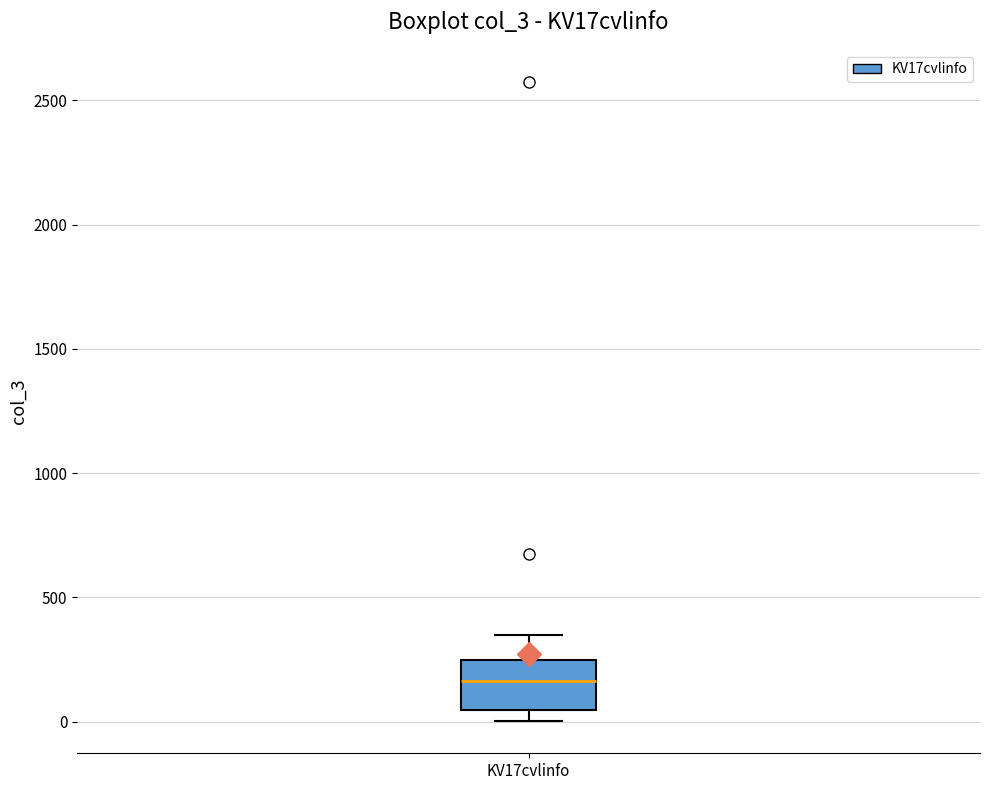

Read this box plot against the y-axis: the position of the median line, the range covered by the box, and the ends of both whiskers. The values are not printed on the chart, so give them approximately, as read against the axis.

median 150, box 50 to 250, whiskers 0 to 350